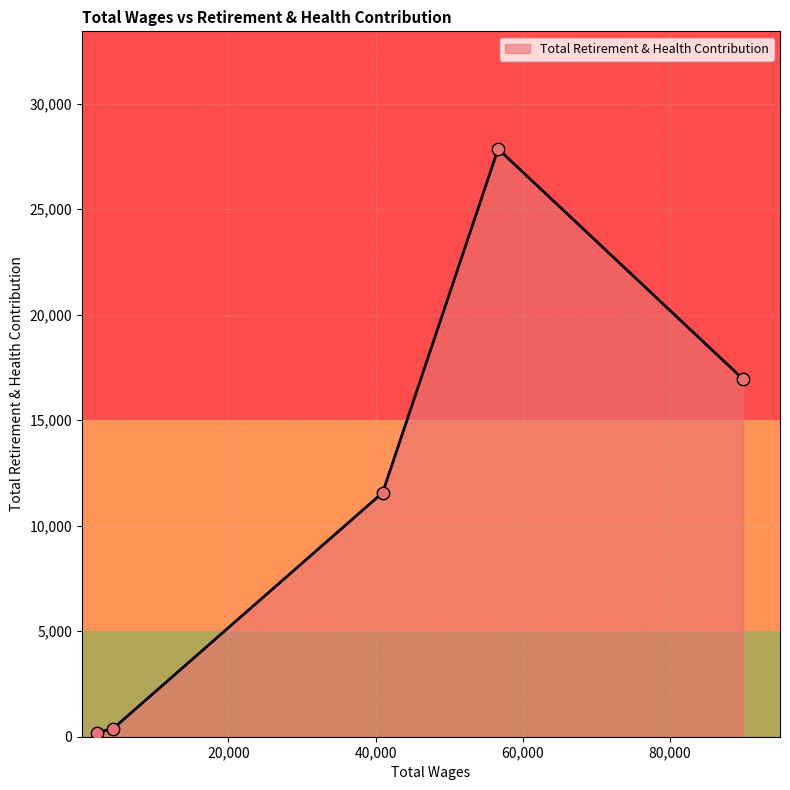

What is the change in value from 56652.0 to 40955.0?

-16293